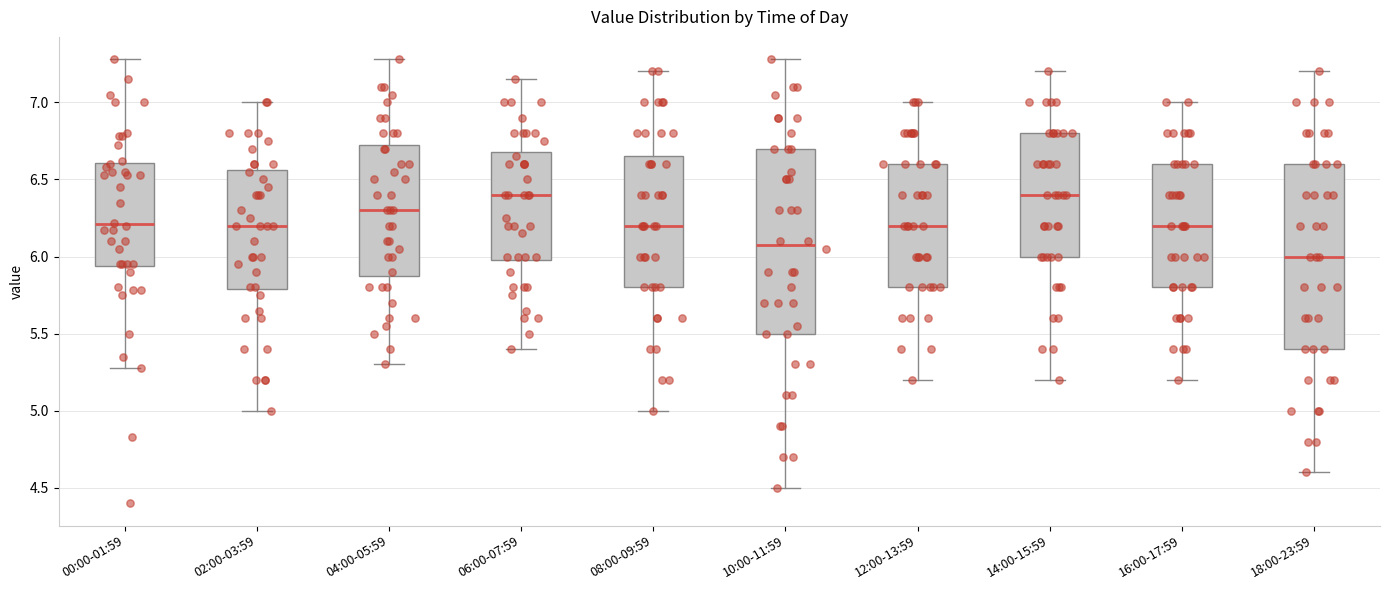

Which box's median line is the lowest?

18:00-23:59